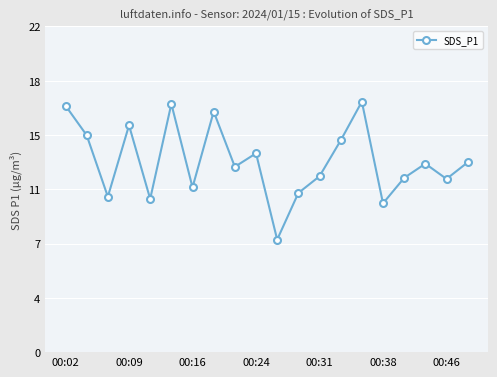

Is this an area chart (filled region under the line)?

No